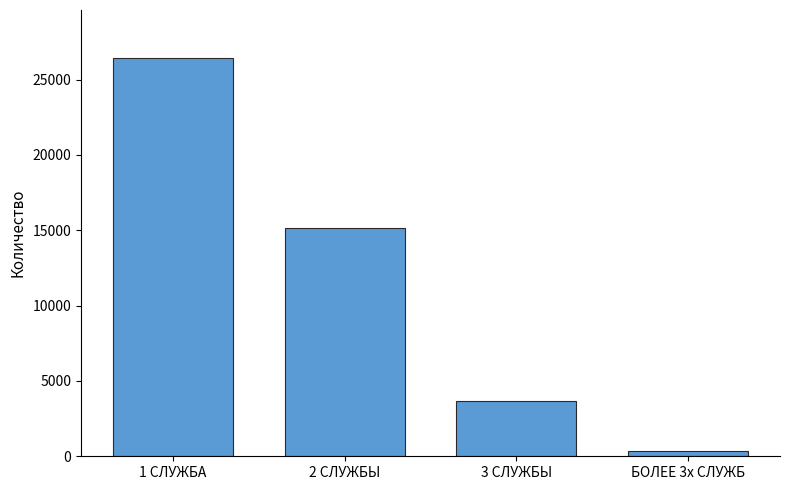

Count the values in the range 3642 to 26443.

3